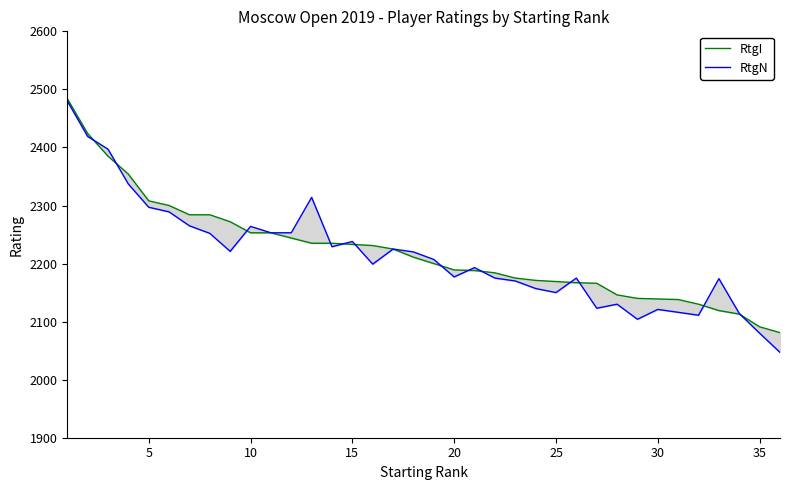

How many lines are shown in the chart?

2